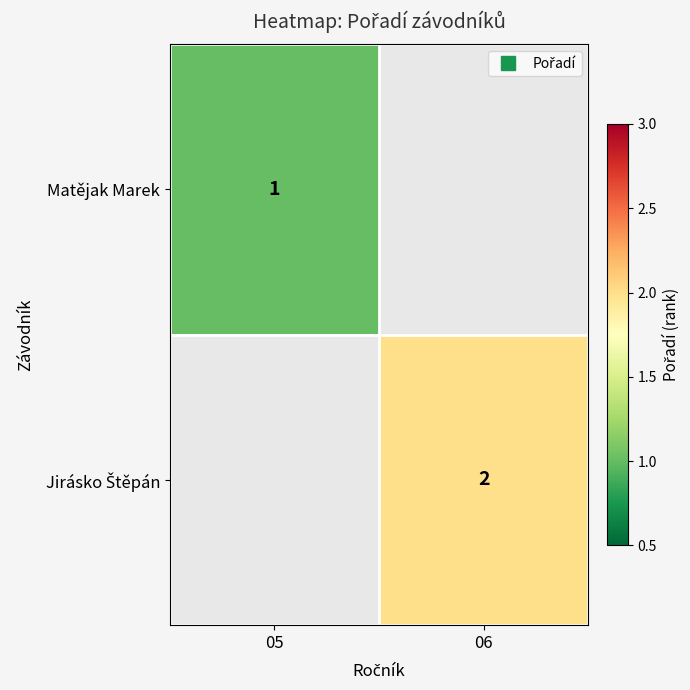

How many positive values does the Matějak Marek series have?

1